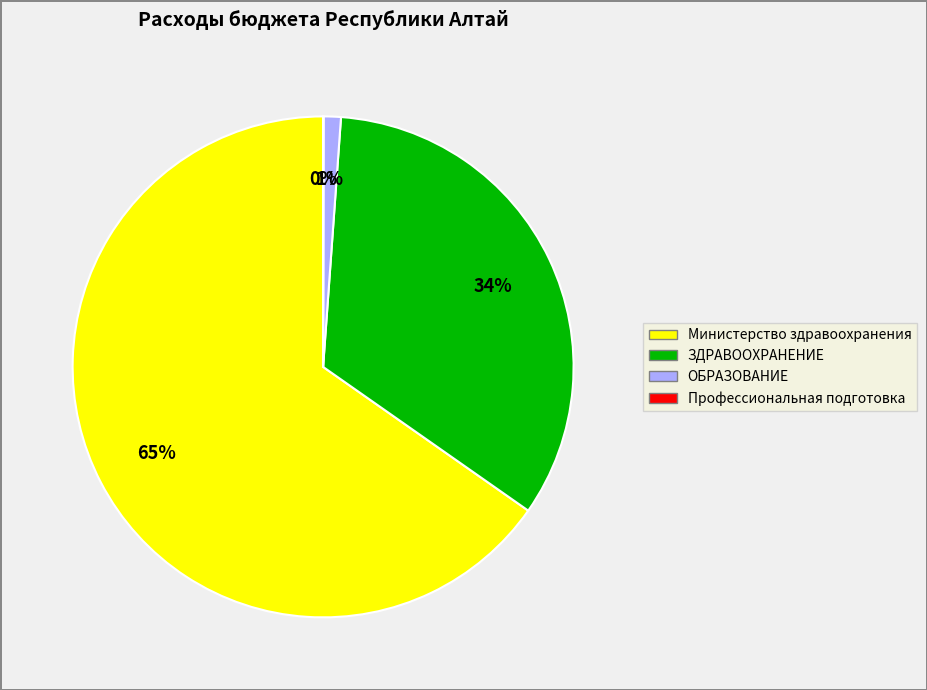

Does any single category account for the majority?

Yes